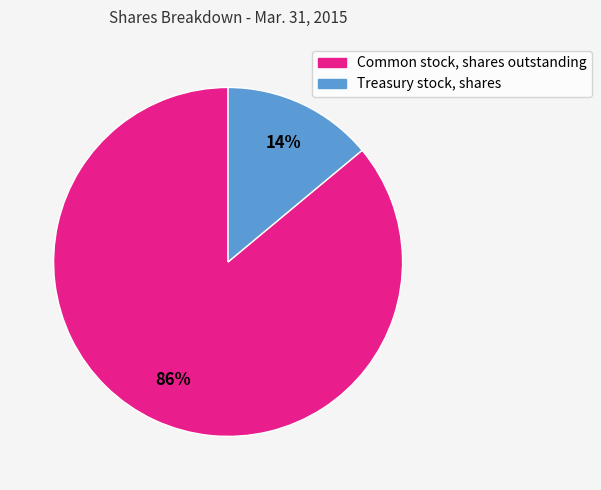

Which category has the smallest portion of the pie?

Treasury stock, shares